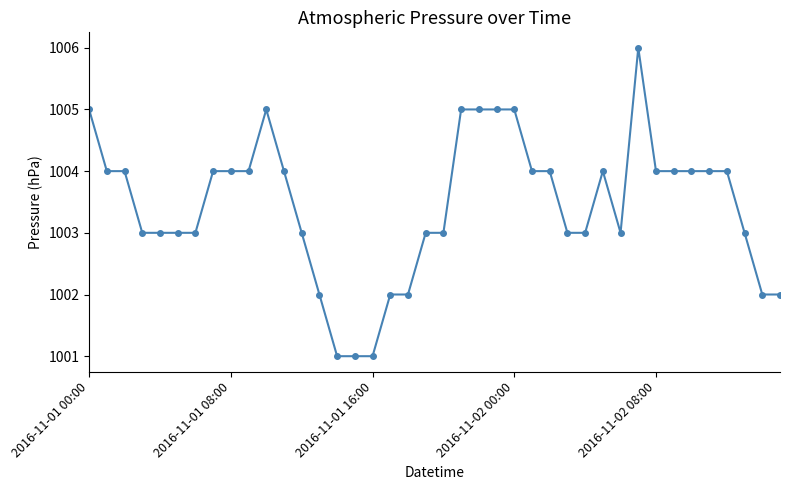

What is the maximum value shown in the chart?

1006